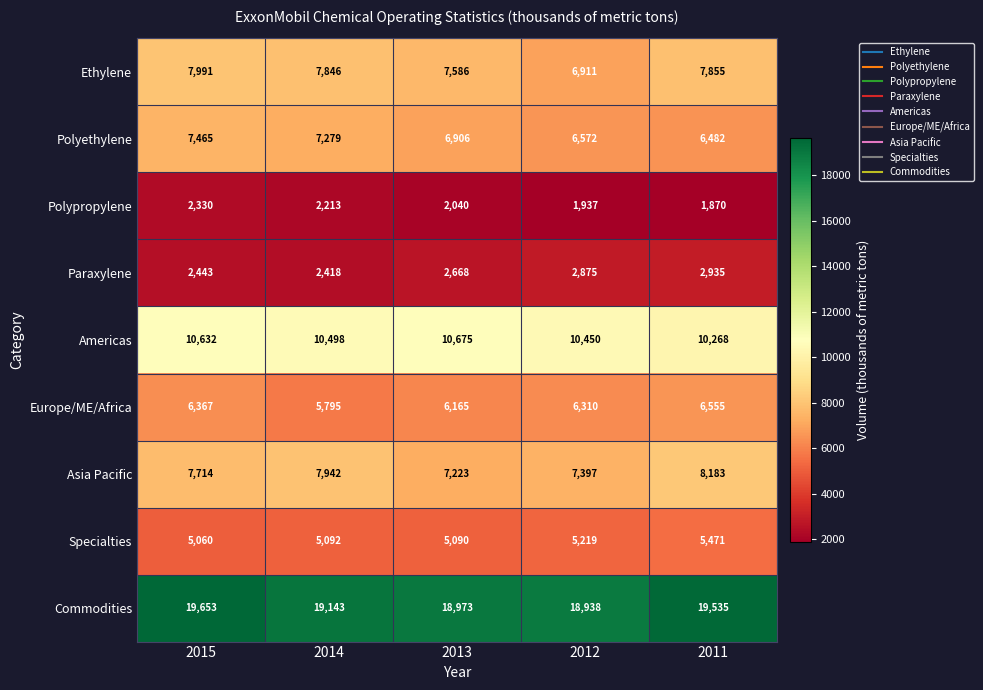

Rank the series by their maximum value, from lowest to highest.

Polypropylene, Paraxylene, Specialties, Europe/ME/Africa, Polyethylene, Ethylene, Asia Pacific, Americas, Commodities